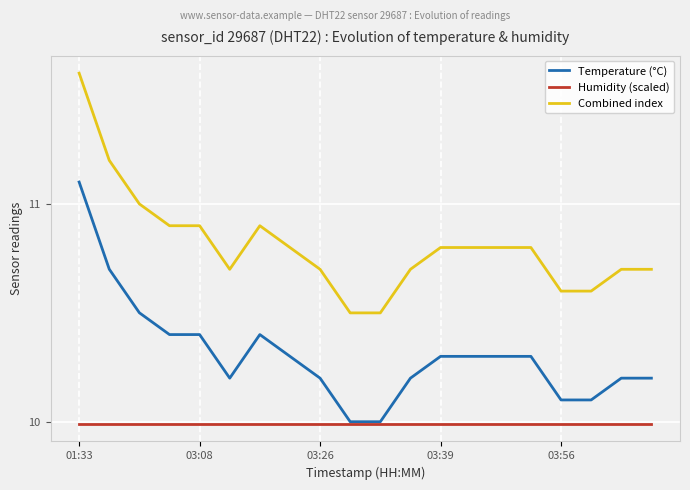

Reading left to right, list all the values displayed in this chart.

Temperature (°C): 11.1	10.7	10.5	10.4	10.4	10.2	10.4	10.3	10.2	10.0	10.0	10.2	10.3	10.3	10.3	10.3	10.1	10.1	10.2	10.2
Humidity (scaled): 10.0	10.0	10.0	10.0	10.0	10.0	10.0	10.0	10.0	10.0	10.0	10.0	10.0	10.0	10.0	10.0	10.0	10.0	10.0	10.0
Combined index: 11.6	11.2	11.0	10.9	10.9	10.7	10.9	10.8	10.7	10.5	10.5	10.7	10.8	10.8	10.8	10.8	10.6	10.6	10.7	10.7